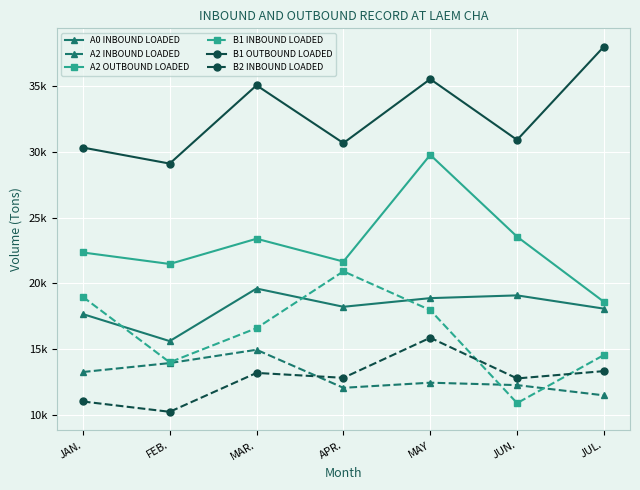

What is the label of the 3rd point from the left?

MAR.